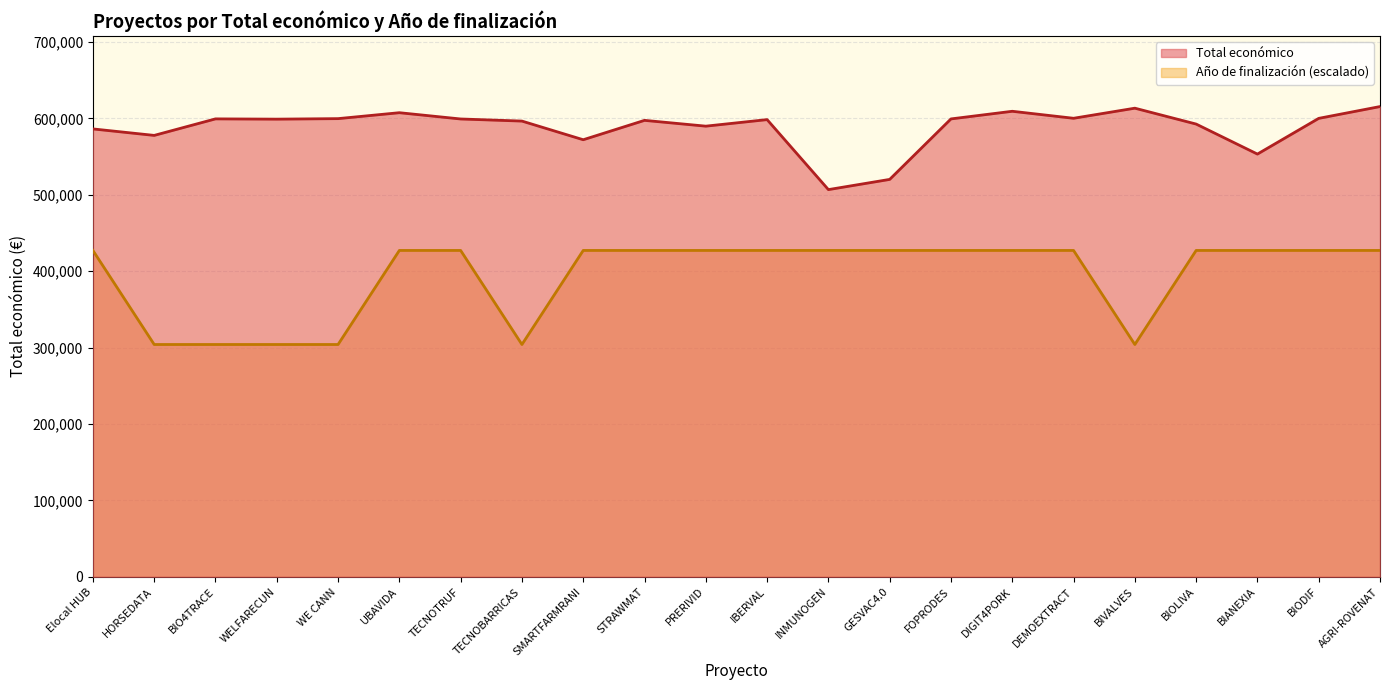

Reading left to right, list all the values displayed in this chart.

Total económico: Elocal HUB=586120.0	HORSEDATA=577638.0	BIO4TRACE=599262.0	WELFARECUN=598909.0	WE CANN=599584.0	UBAVIDA=607342.0	TECNOTRUF=599131.0	TECNOBARRICAS=596384.0	SMARTFARMRANI=571965.0	STRAWMAT=597320.0	PRERIVID=589731.0	IBERVAL=598303.0	INMUNOGEN=506703.0	GESVAC4.0=520062.0	FOPRODES=599211.0	DIGIT4PORK=609206.0	DEMOEXTRACT=600043.0	BIVALVES=613256.0	BIOLIVA=592475.0	BIANEXIA=553196.0	BIODIF=599927.0	AGRI-ROVENAT=615375.0
Año de finalización: Elocal HUB=427096.8	HORSEDATA=304021.8	BIO4TRACE=304021.8	WELFARECUN=304021.8	WE CANN=304021.8	UBAVIDA=427096.8	TECNOTRUF=427096.8	TECNOBARRICAS=304021.8	SMARTFARMRANI=427096.8	STRAWMAT=427096.8	PRERIVID=427096.8	IBERVAL=427096.8	INMUNOGEN=427096.8	GESVAC4.0=427096.8	FOPRODES=427096.8	DIGIT4PORK=427096.8	DEMOEXTRACT=427096.8	BIVALVES=304021.8	BIOLIVA=427096.8	BIANEXIA=427096.8	BIODIF=427096.8	AGRI-ROVENAT=427096.8